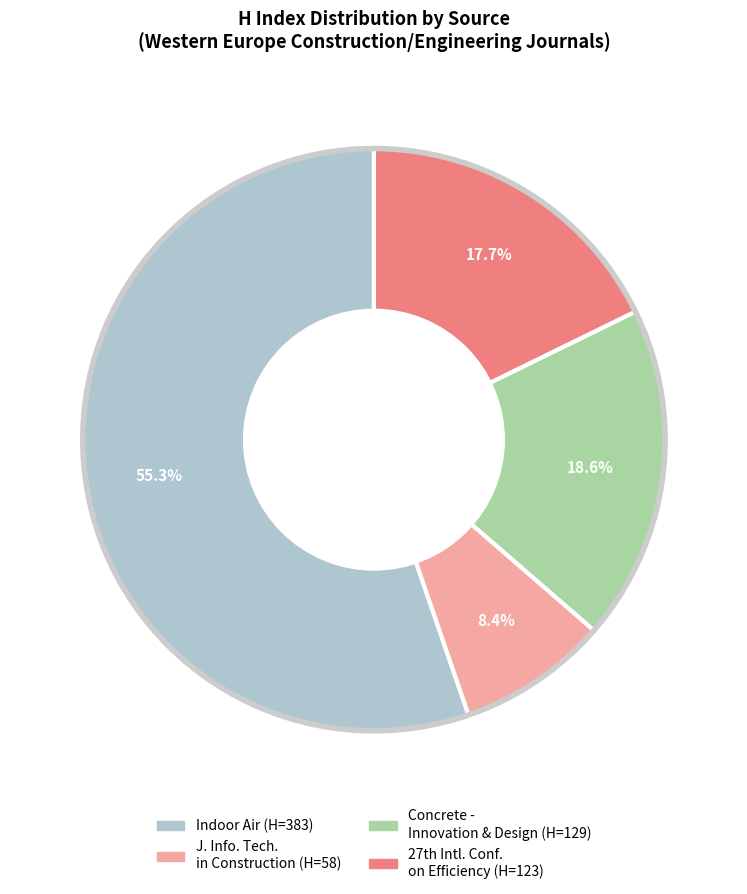

What is the largest slice in the pie chart?

Indoor Air